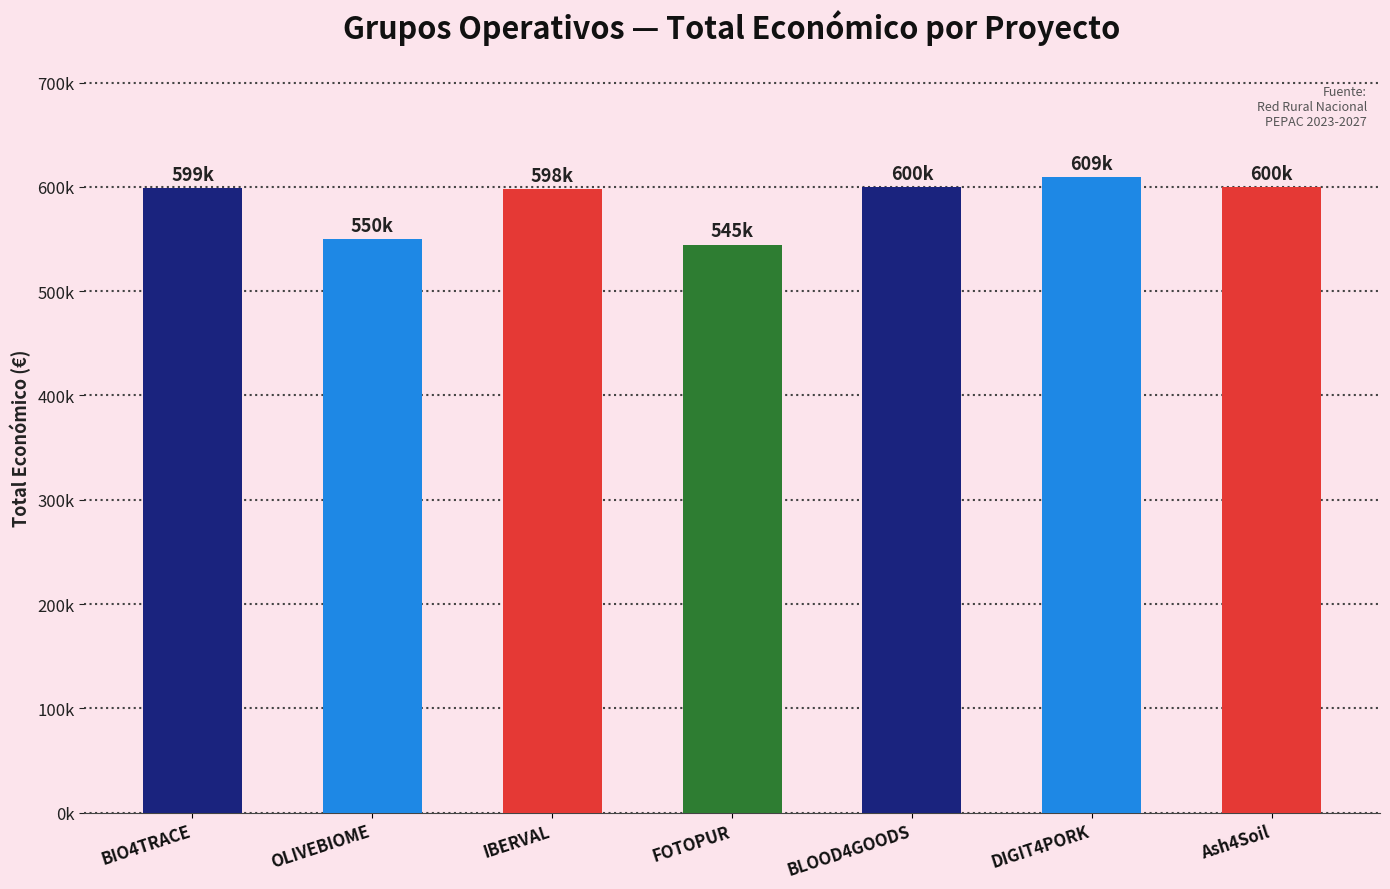

Are the bars horizontal?

No